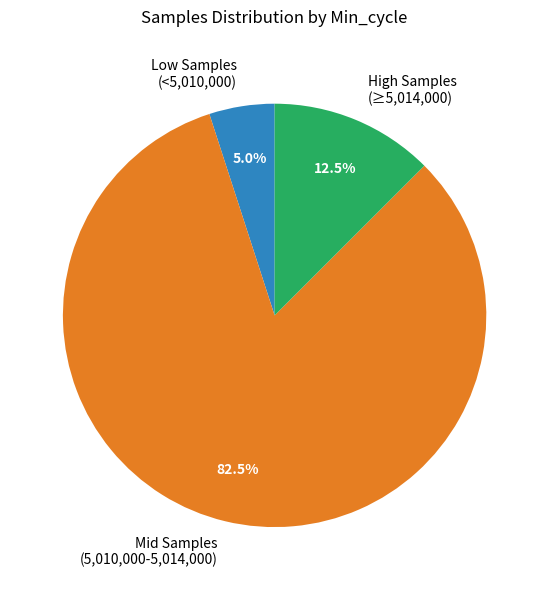

Which category has the smallest portion of the pie?

Low Samples (<5,010,000)